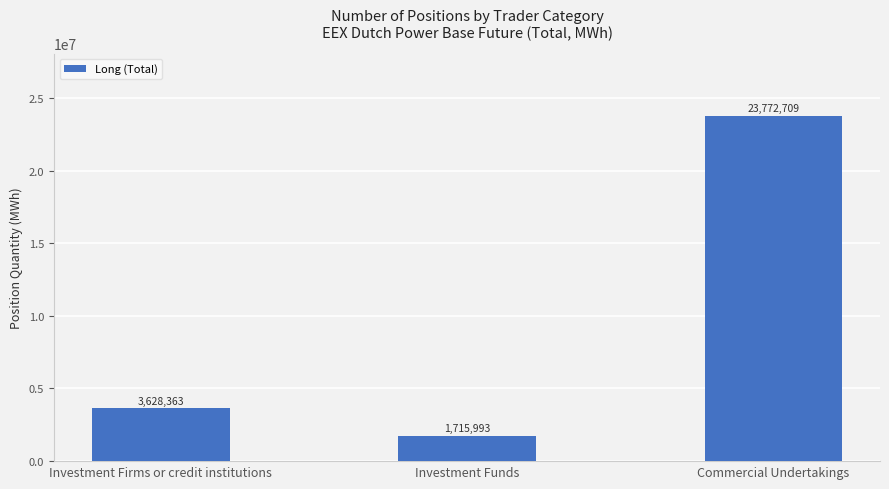

Which label corresponds to the smallest value in the chart?

Investment Funds